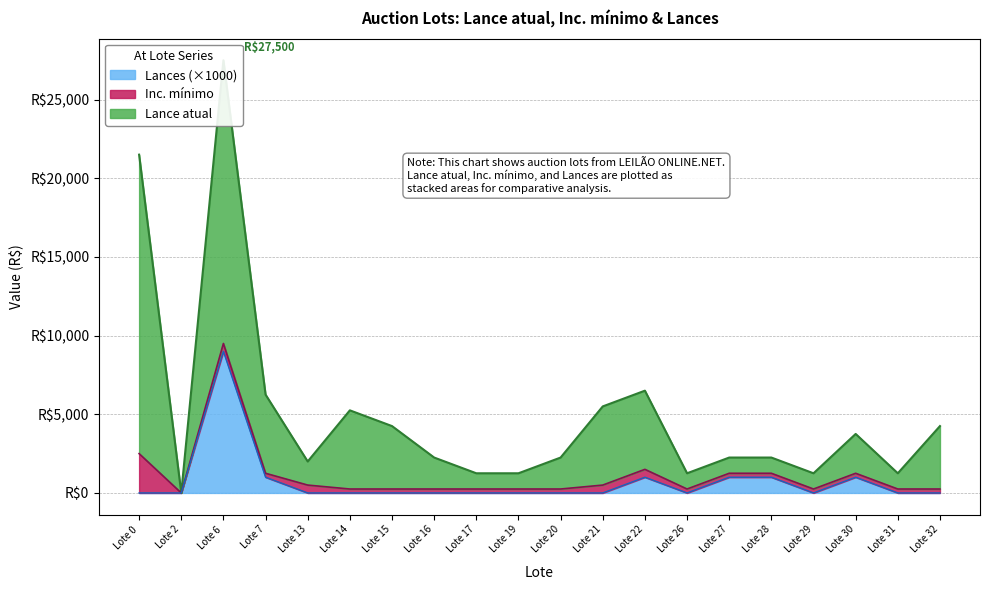

What is the maximum value shown in the chart?

27500.0